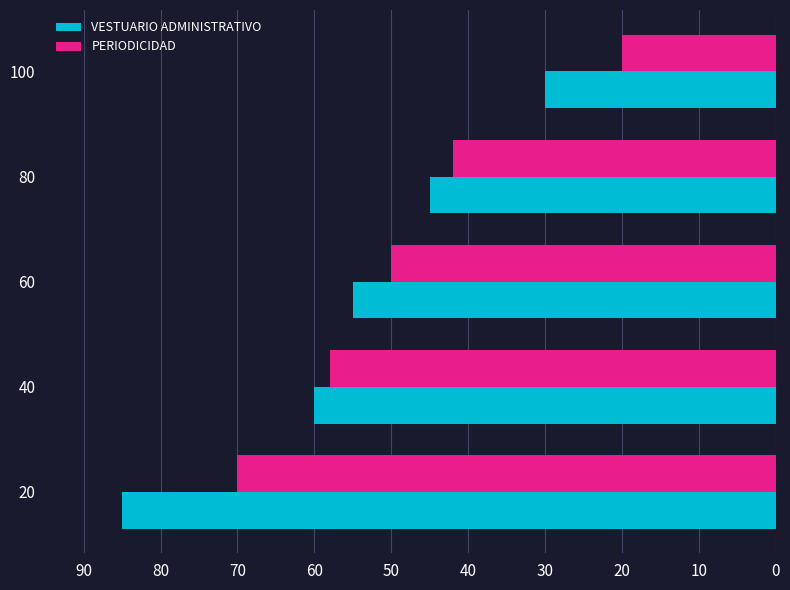

At 20, list the series in order from largest to smallest.

VESTUARIO ADMINISTRATIVO, PERIODICIDAD